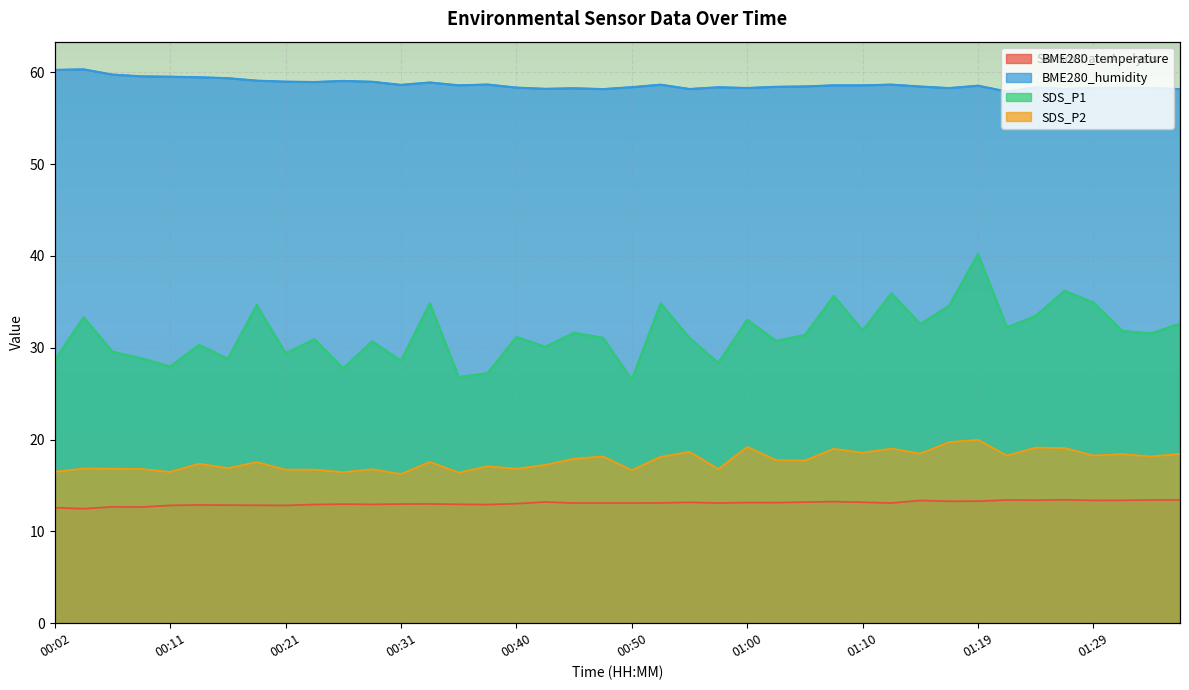

Between 00:45 and 01:17, which series saw the biggest shift?

SDS_P1